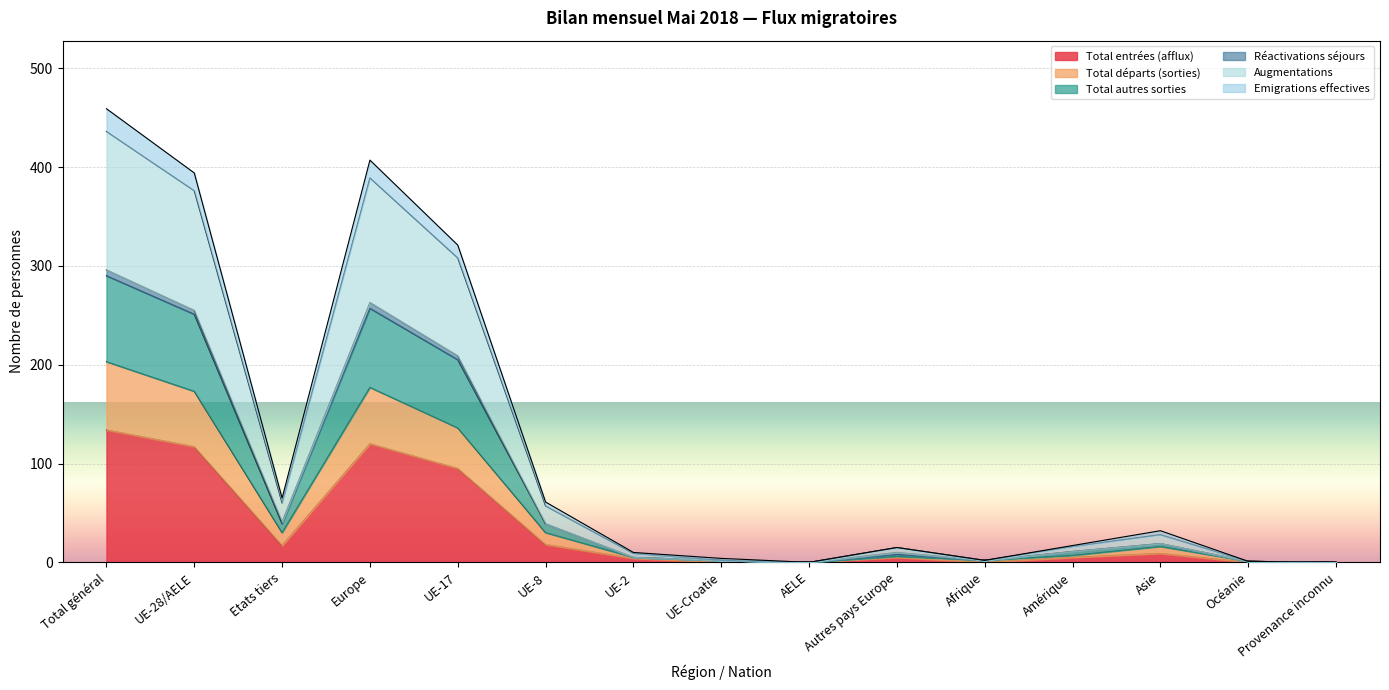

What is the maximum value for Total entrées (afflux)?

134